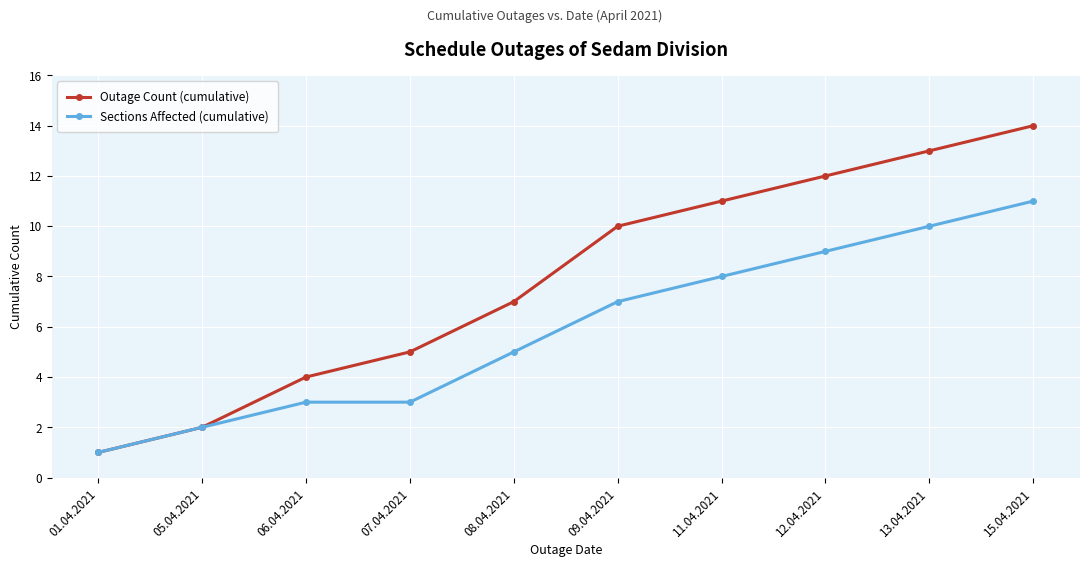

Which series has the largest range (max minus min)?

Outage Count (cumulative)